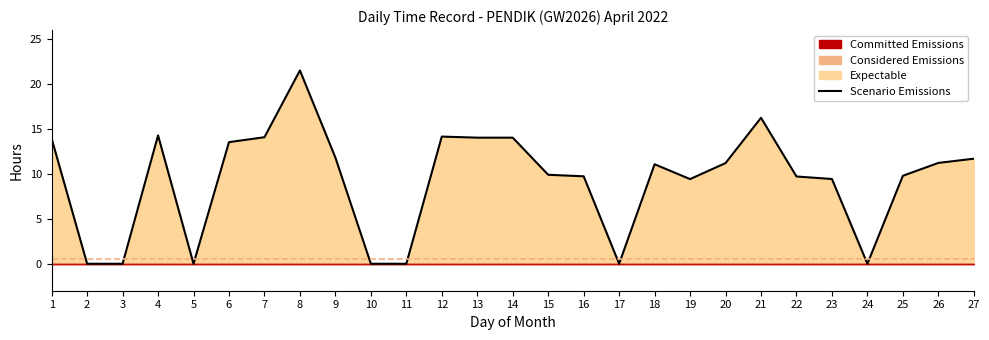

The value at 7 is 14.1. True or false?

True